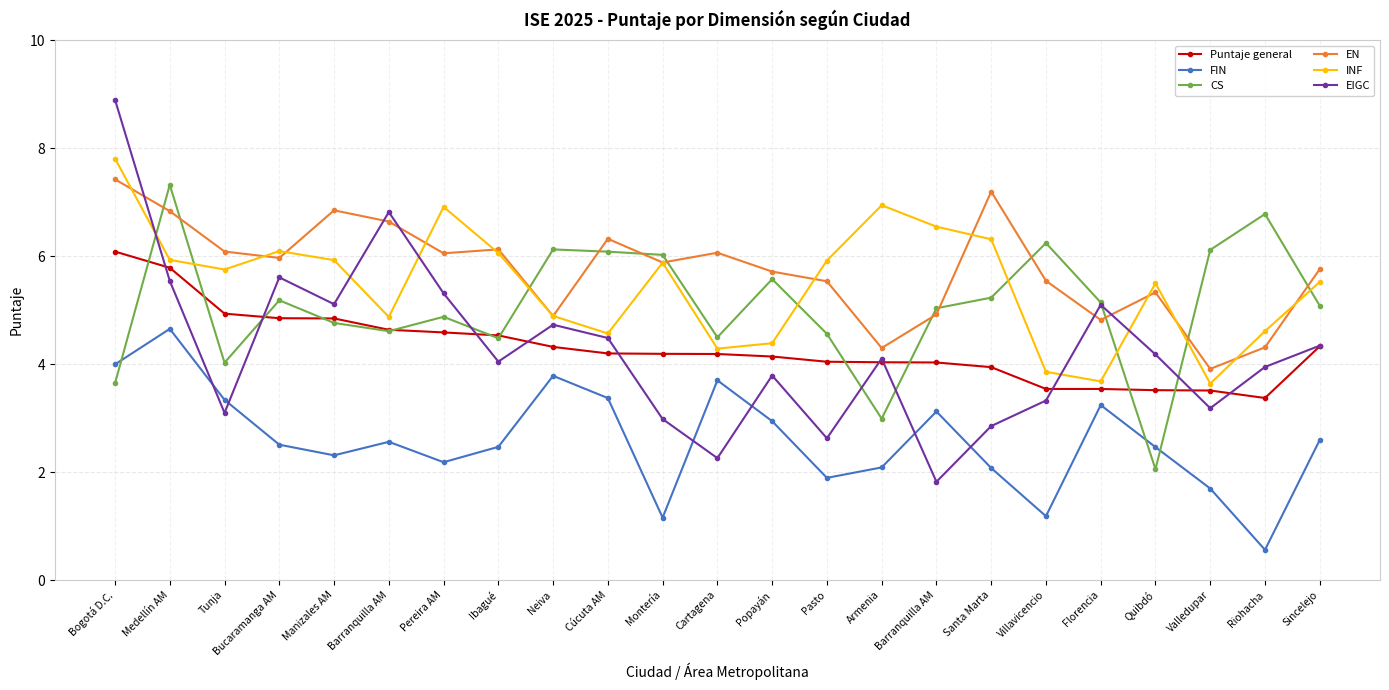

Is the value of EN at Medellín AM greater than the value of EIGC at Cartagena?

Yes